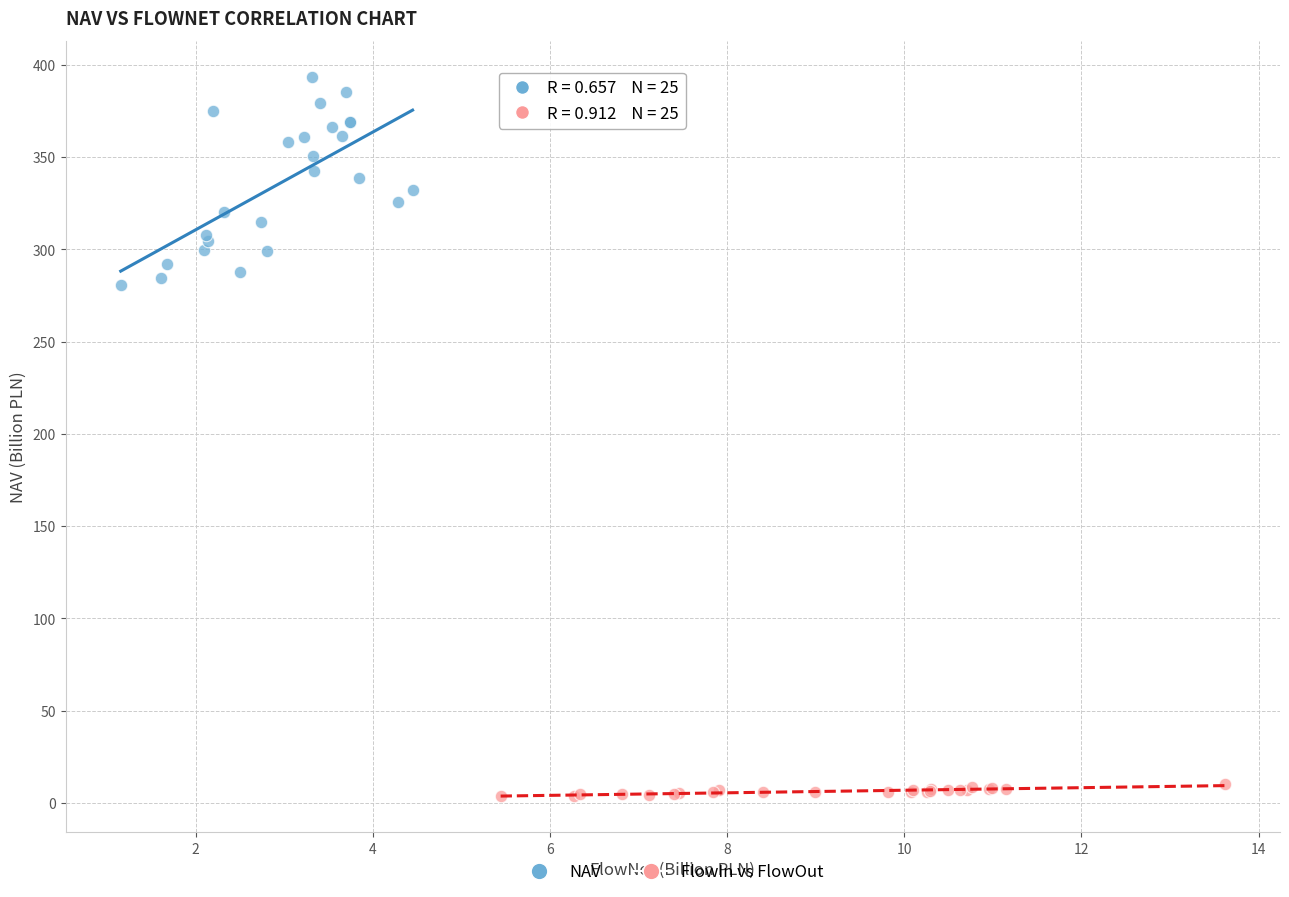

Which series has the largest Y range (max minus min)?

NAV